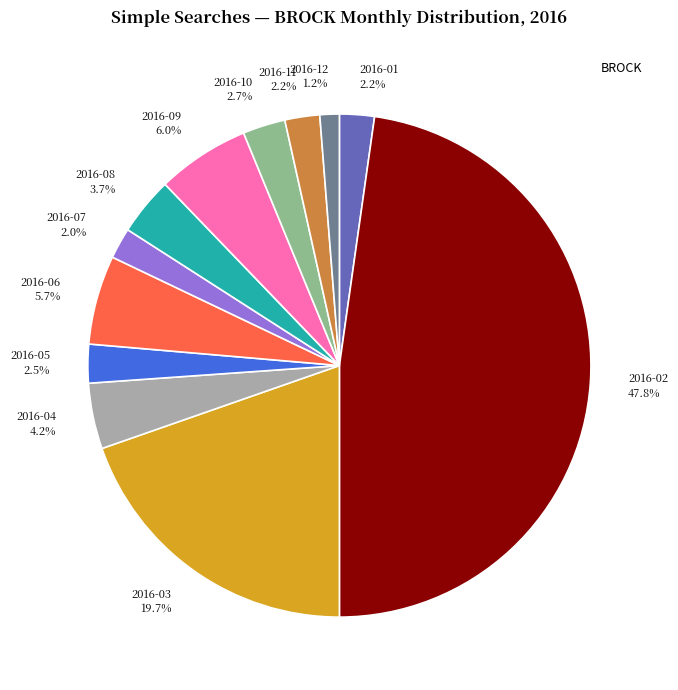

What is the total percentage of 2016-05 2.5% and 2016-11 2.2%?

4.7%